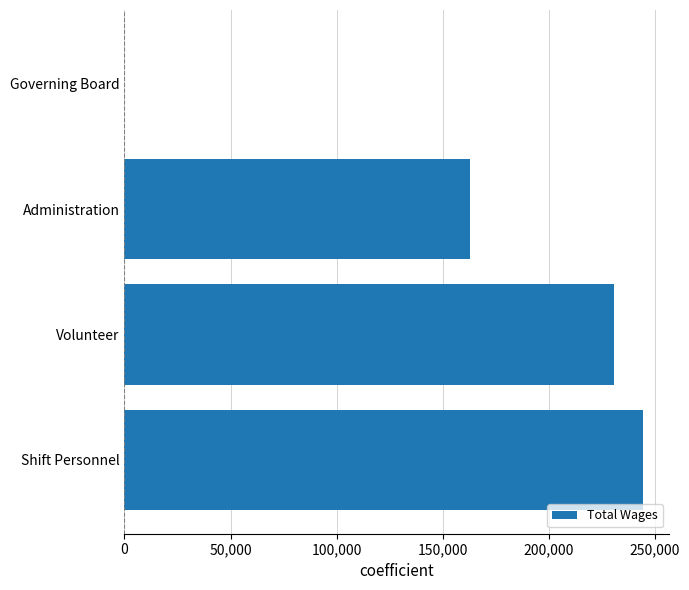

Does the chart contain stacked bars?

No